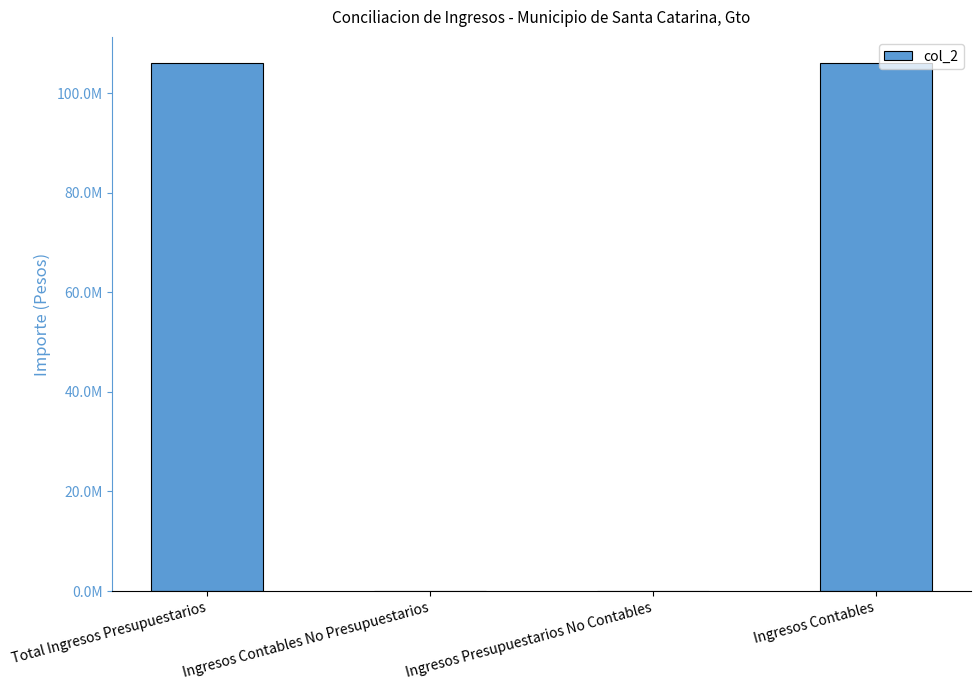

True or false: the data shows 106019088.1 at Ingresos Contables.

True